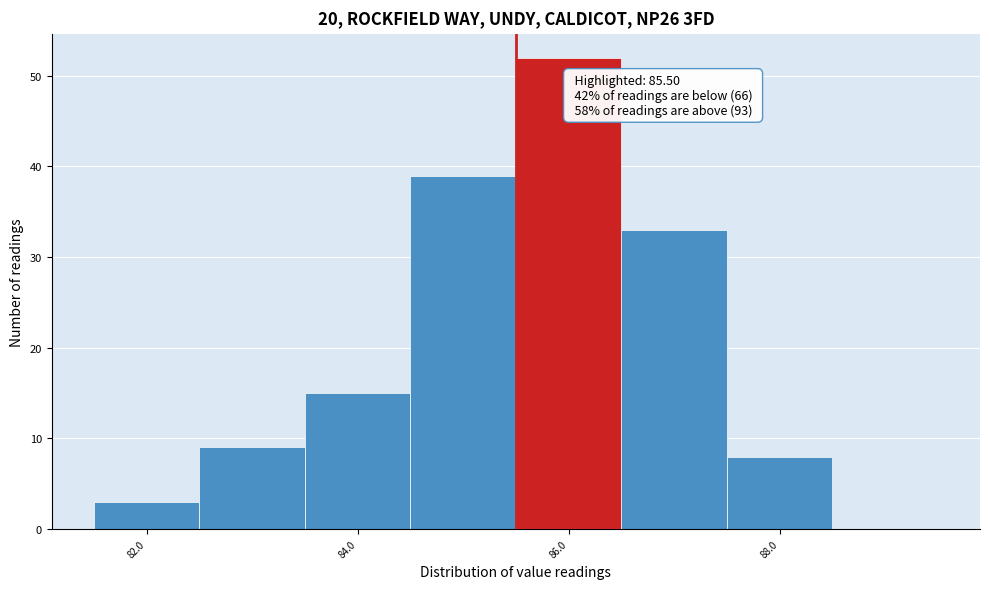

Which range on the x-axis has the tallest bar?

85.5 to 86.5